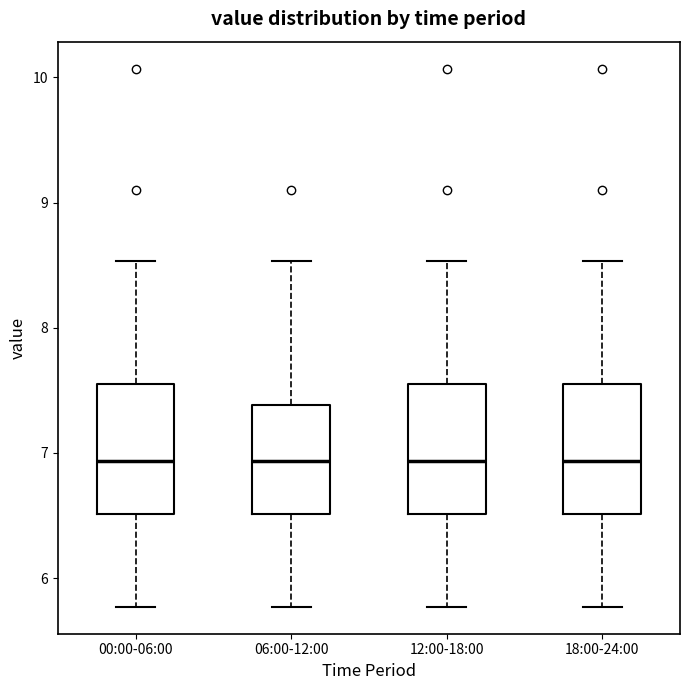

Reading left to right, transcribe this box plot: for each box, give where its median line is, the range the box spans, and where its two whiskers end, as read against the y-axis. The values are not printed on the chart, so give them approximately, as read against the axis.

00:00-06:00: median 6.9, box 6.5 to 7.5, whiskers 5.8 to 8.5
06:00-12:00: median 6.9, box 6.5 to 7.4, whiskers 5.8 to 8.5
12:00-18:00: median 6.9, box 6.5 to 7.5, whiskers 5.8 to 8.5
18:00-24:00: median 6.9, box 6.5 to 7.5, whiskers 5.8 to 8.5